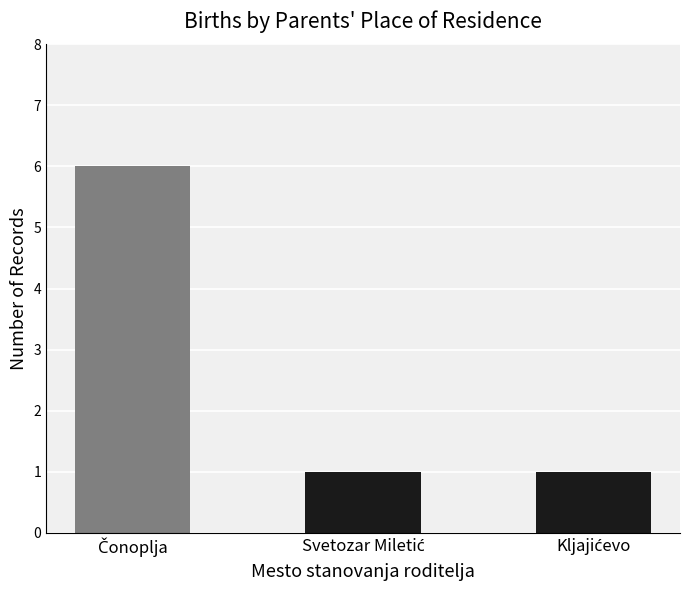

What is the value of the 2nd bar from the left?

1